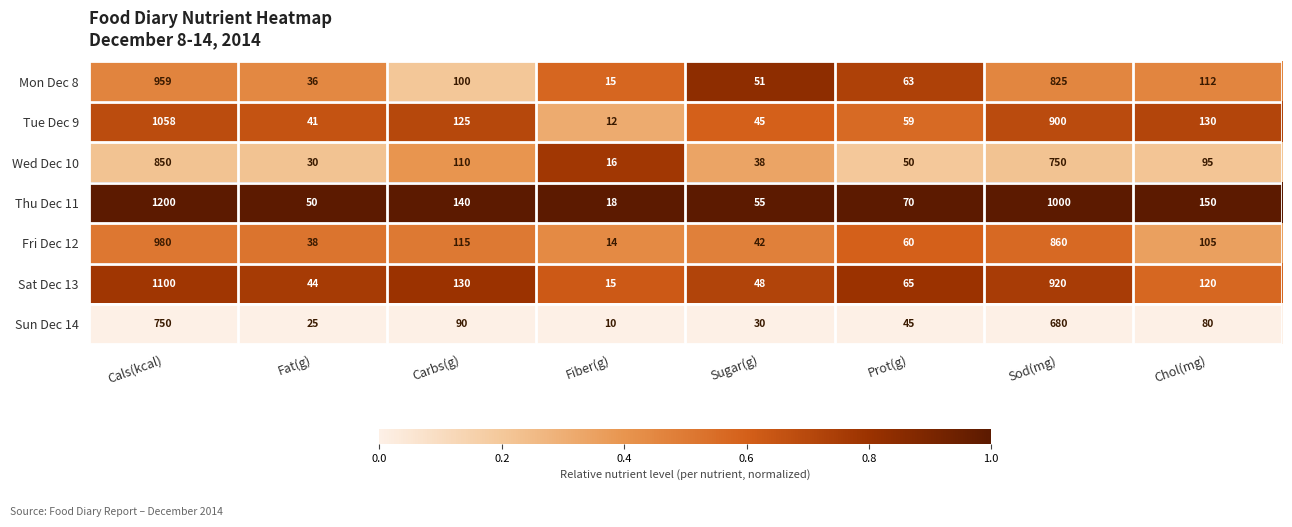

What is the difference between the highest and lowest values at Carbs(g)?

50